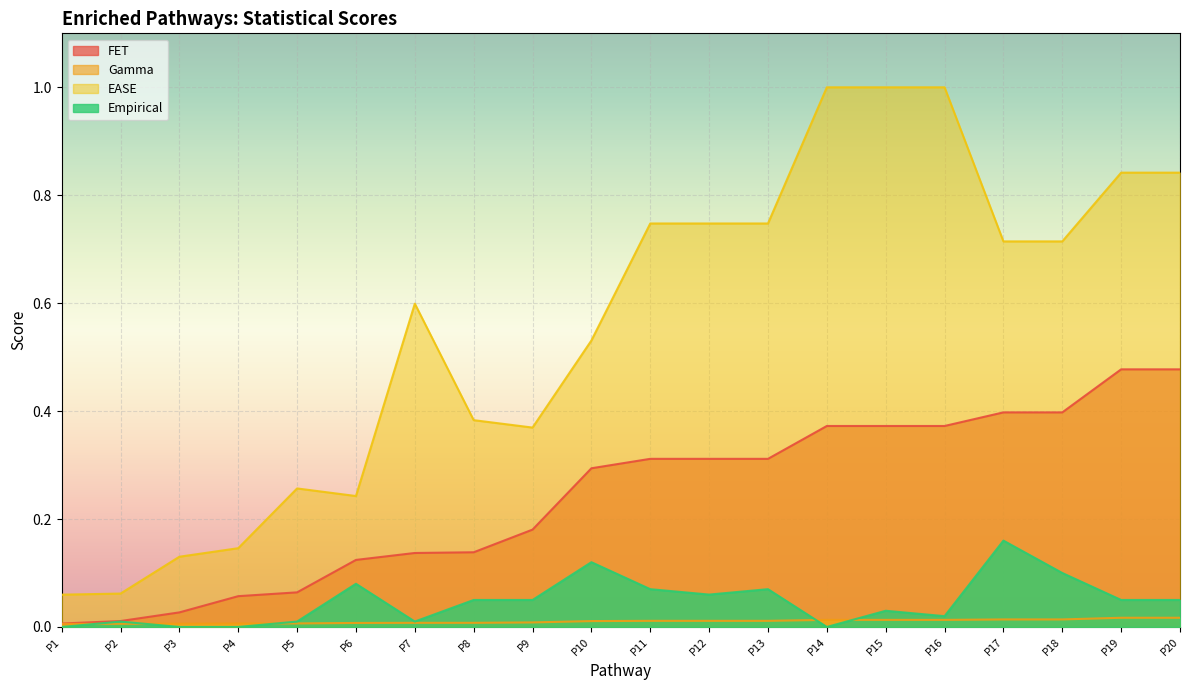

How many values in Empirical are above zero?

16